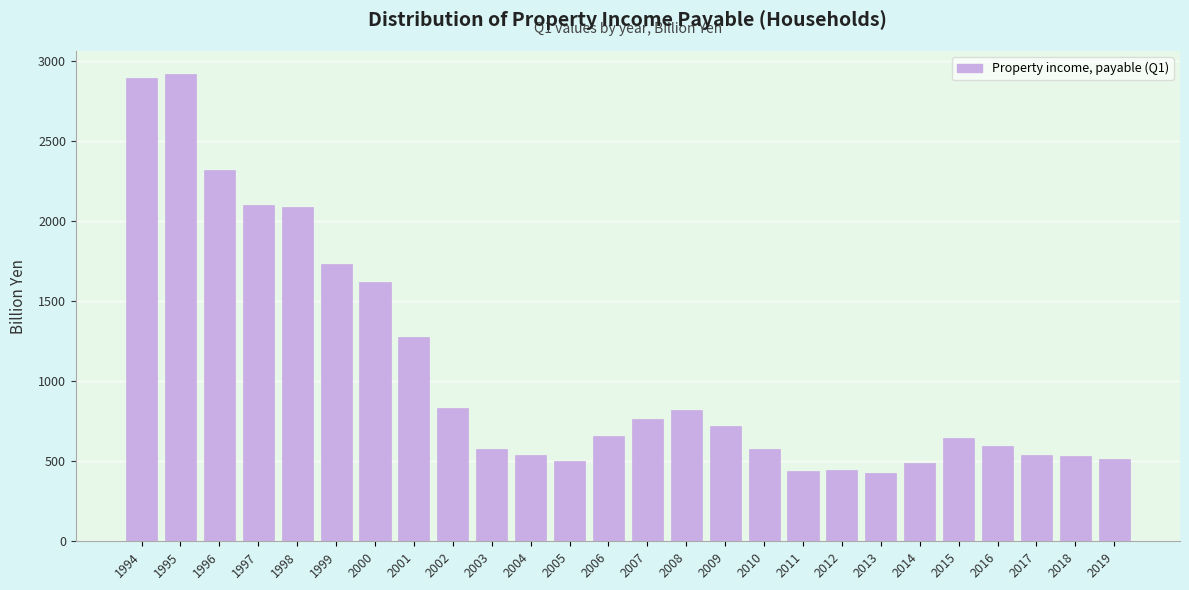

What is the smallest value displayed?

426.6